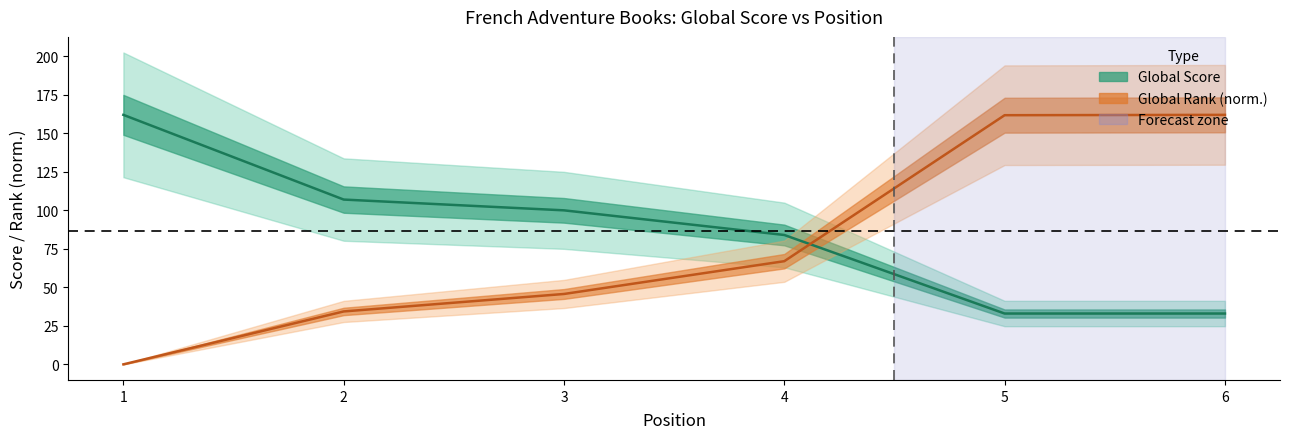

What is the difference between the highest and lowest values at 4?

17.0